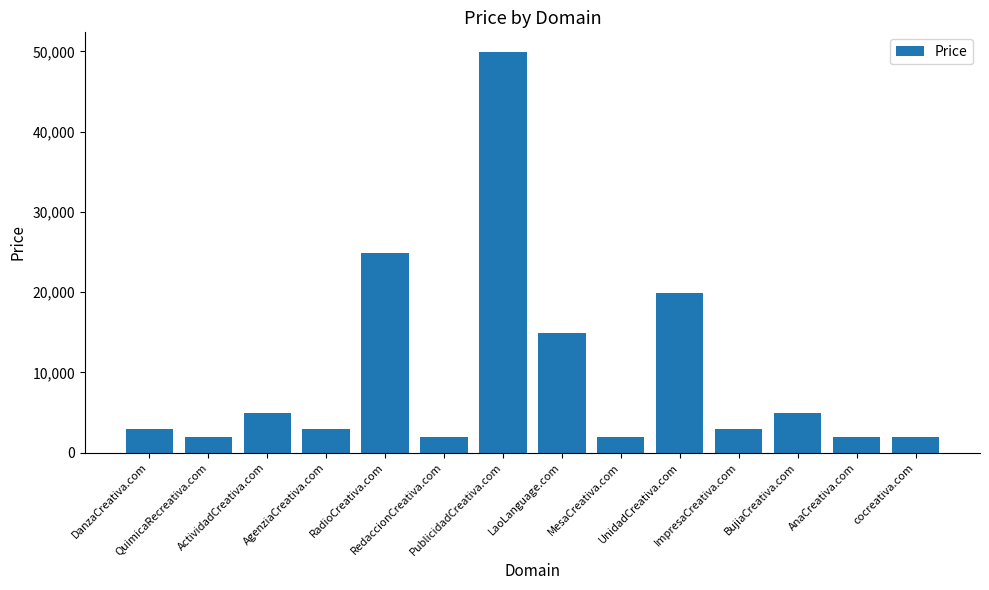

What value does the data have at AgenziaCreativa.com, to the nearest 100?

2900